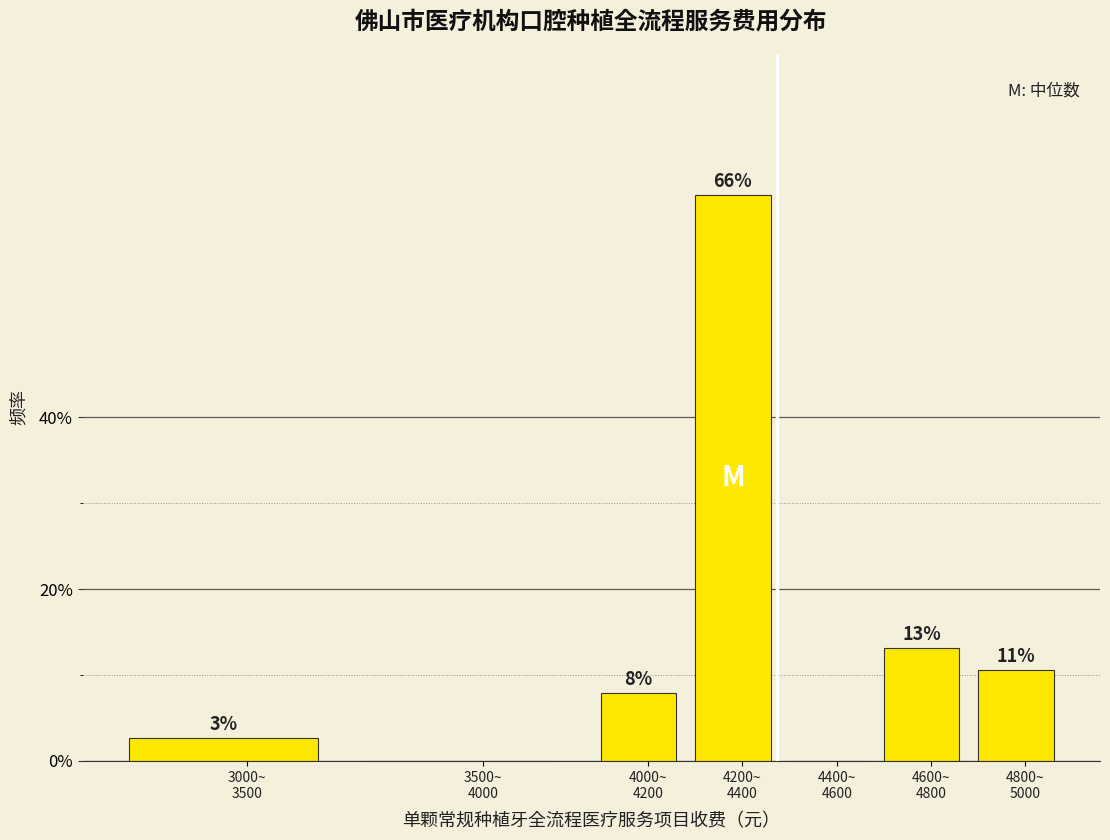

Are the bars horizontal?

No